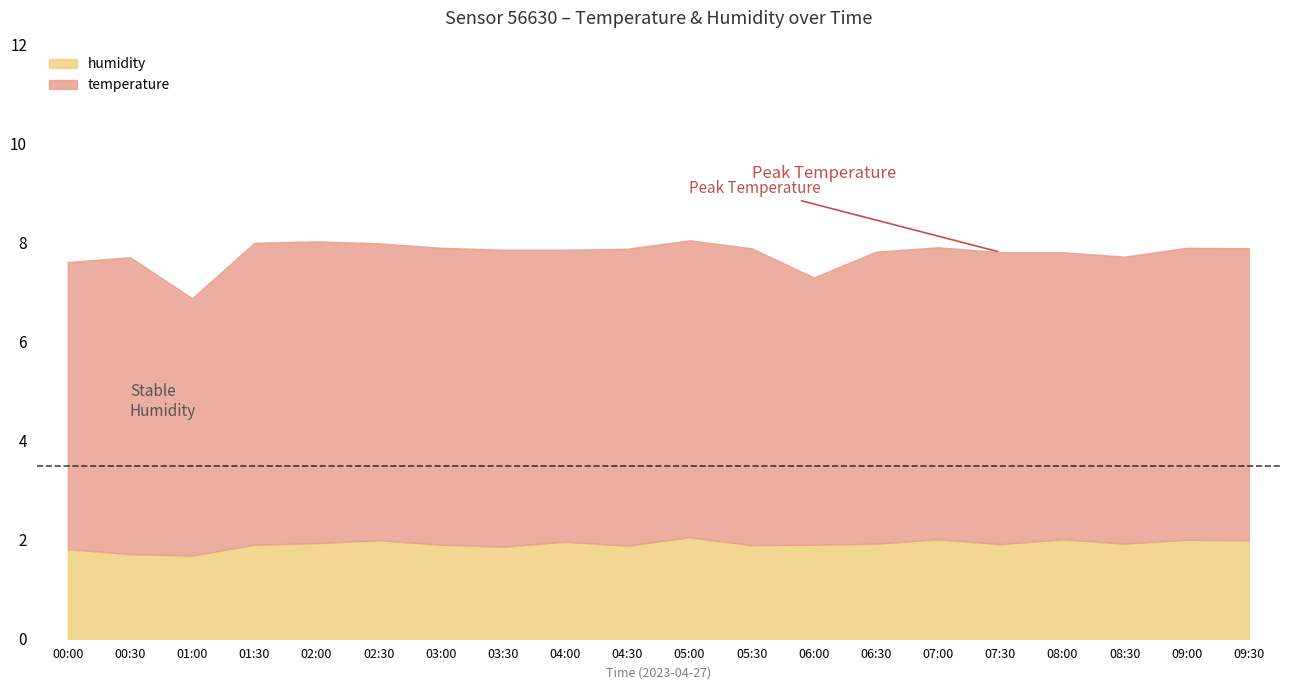

How many interior local peaks does the humidity series have?

6